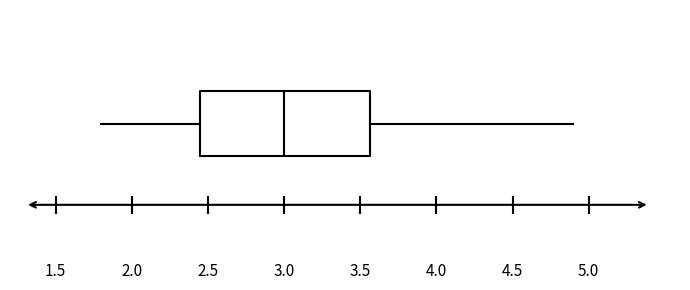

Read this box plot against the x-axis: the position of the median line, the range covered by the box, and the ends of both whiskers. The values are not printed on the chart, so give them approximately, as read against the axis.

median 3.00, box 2.45 to 3.55, whiskers 1.80 to 4.90